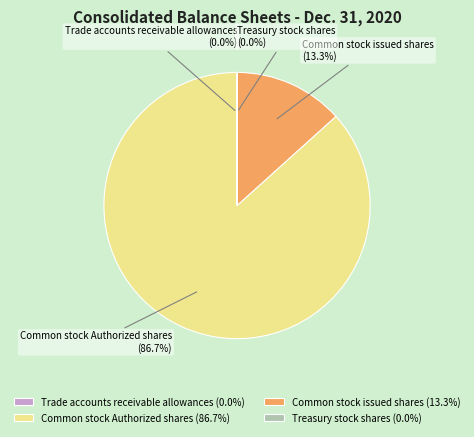

Which has a higher value, Common stock issued shares or Common stock Authorized shares?

Common stock Authorized shares